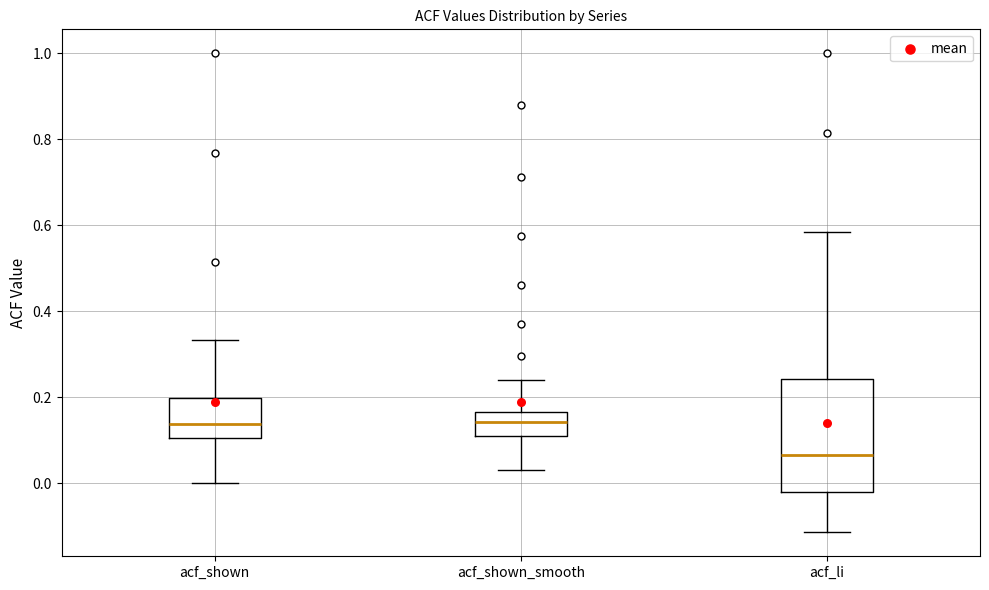

Reading left to right, read every box against the y-axis: the position of its median line, the range the box covers, and the ends of its whiskers. The values are not printed on the chart, so give them approximately, as read against the axis.

acf_shown: median 0.14, box 0.10 to 0.20, whiskers 0.00 to 0.34
acf_shown_smooth: median 0.14, box 0.12 to 0.16, whiskers 0.04 to 0.24
acf_li: median 0.06, box -0.02 to 0.24, whiskers -0.12 to 0.58